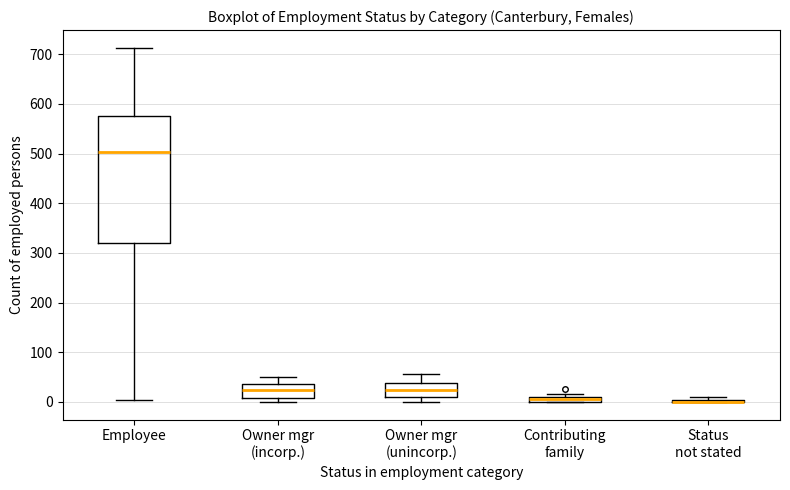

Comparing the boxes themselves (not the whiskers), which one is the tallest?

Employee